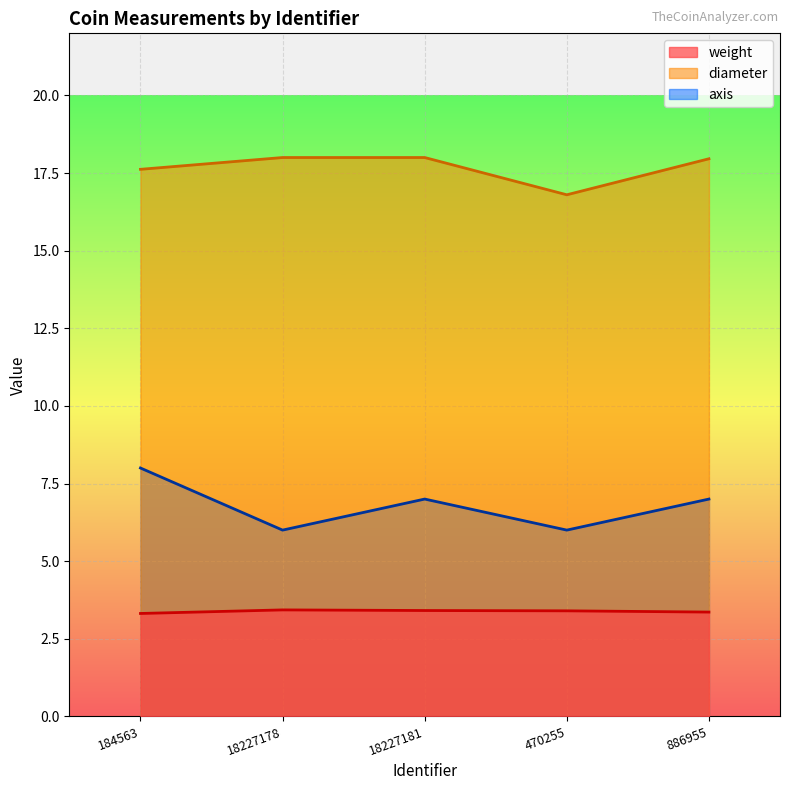

True or false: diameter and axis cross at least once.

False